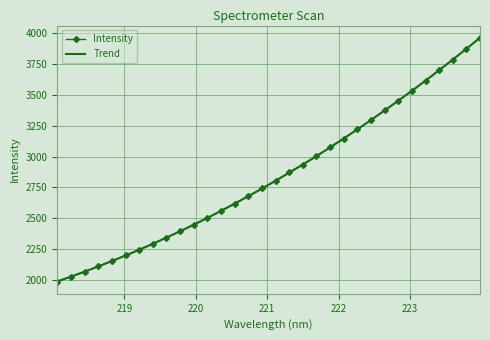

Which series has the largest range (max minus min)?

Intensity